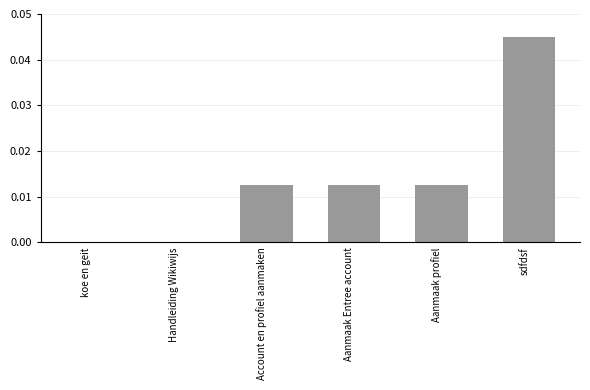

How many categories are shown in the chart?

6